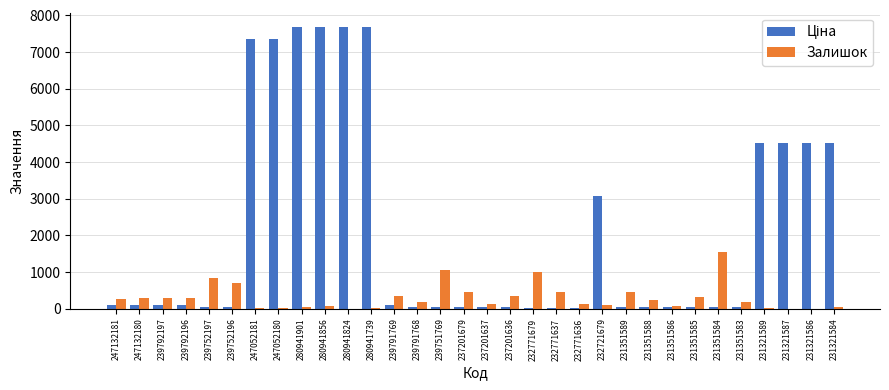

What is the maximum value for Залишок?

1545.0